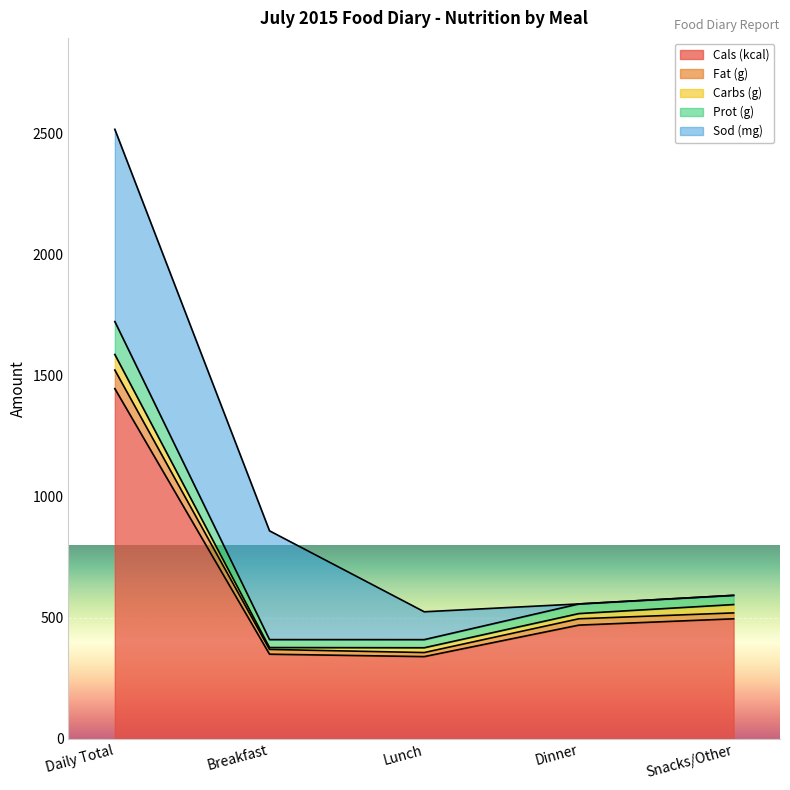

Which category has the highest value in the Cals (kcal) series?

Daily Total